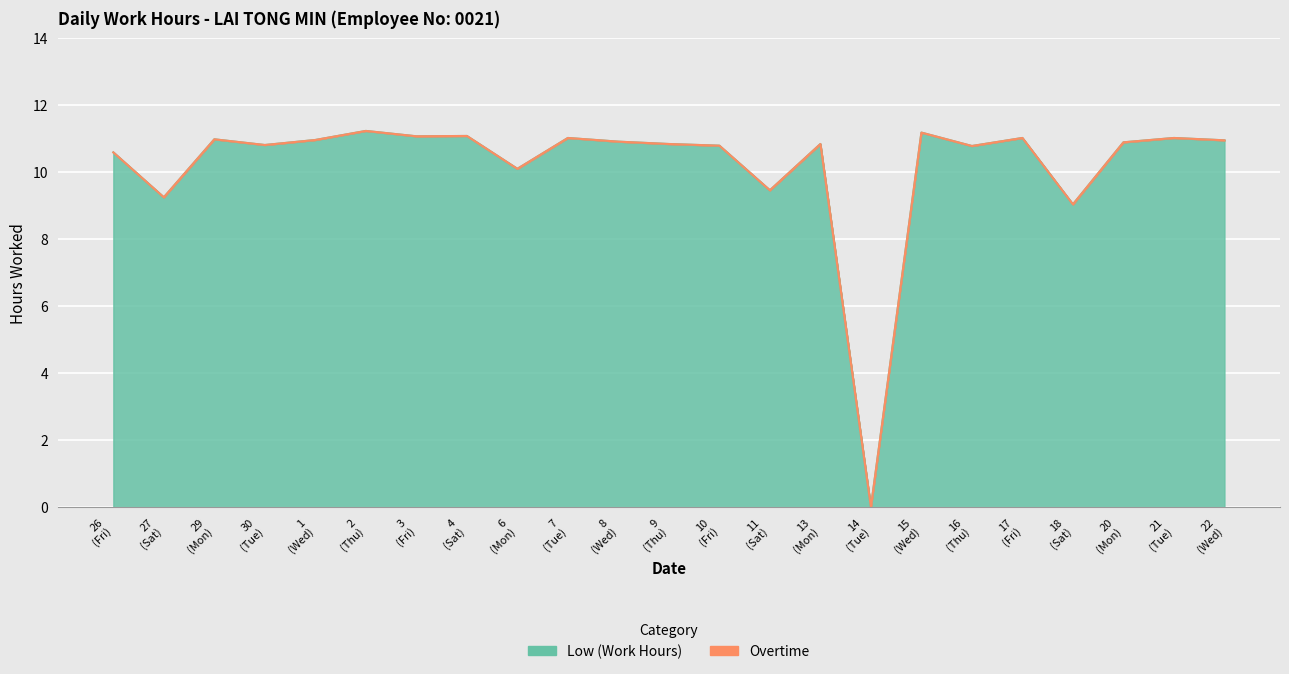

How many interior local valleys (lower than both neighbors) does the data have?

8